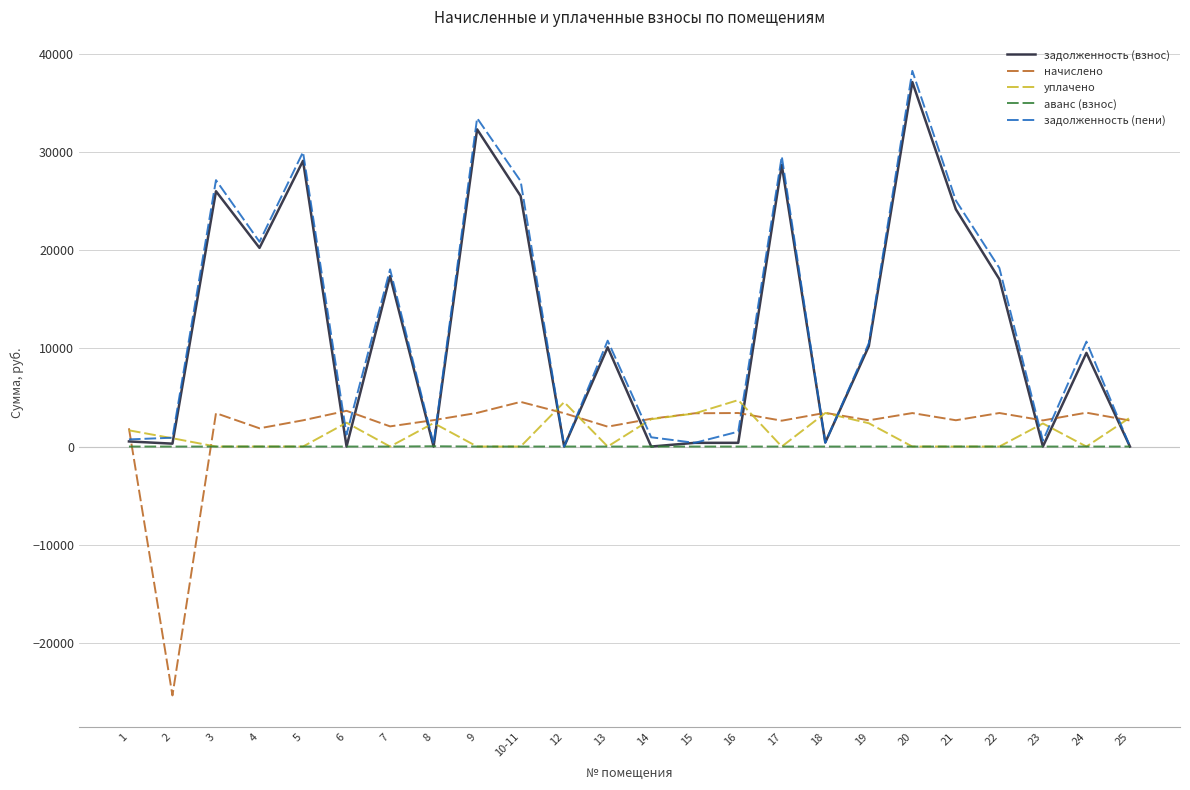

What is the average value of the начислено series?

1785.2